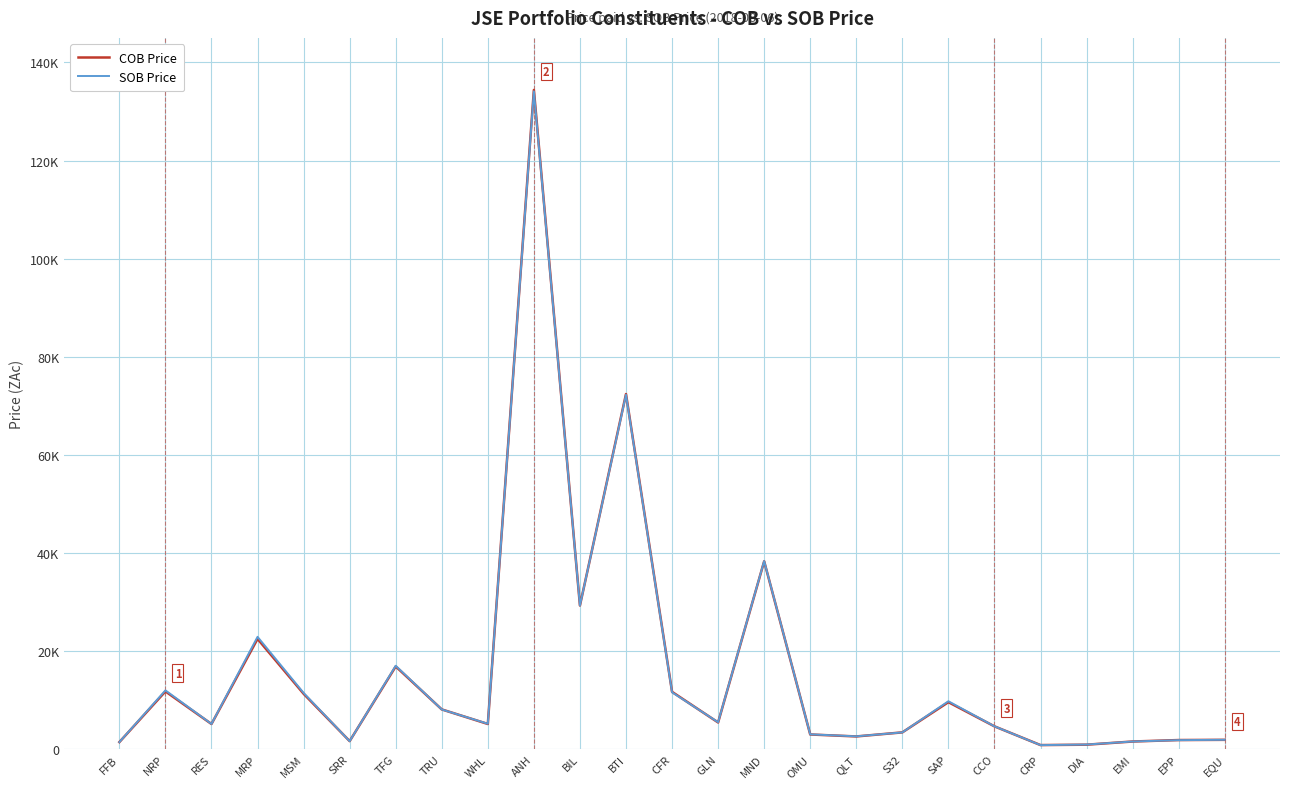

At DIA, list the series in order from largest to smallest.

SOB Price, COB Price